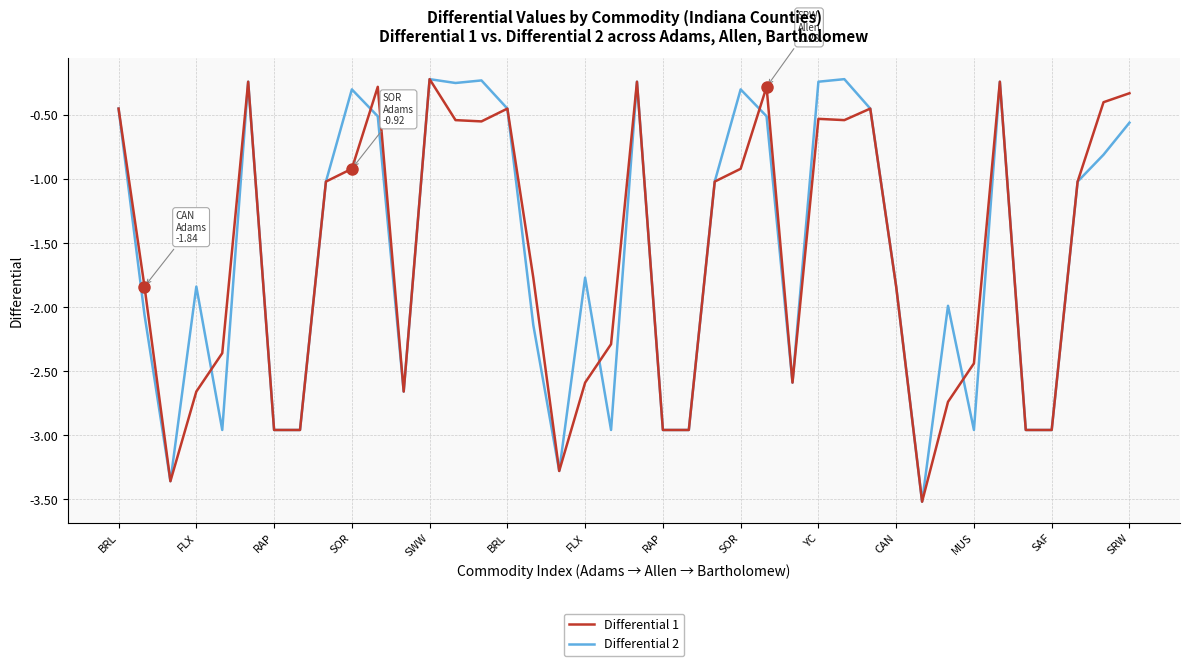

What is the minimum value for Differential 1?

-3.5